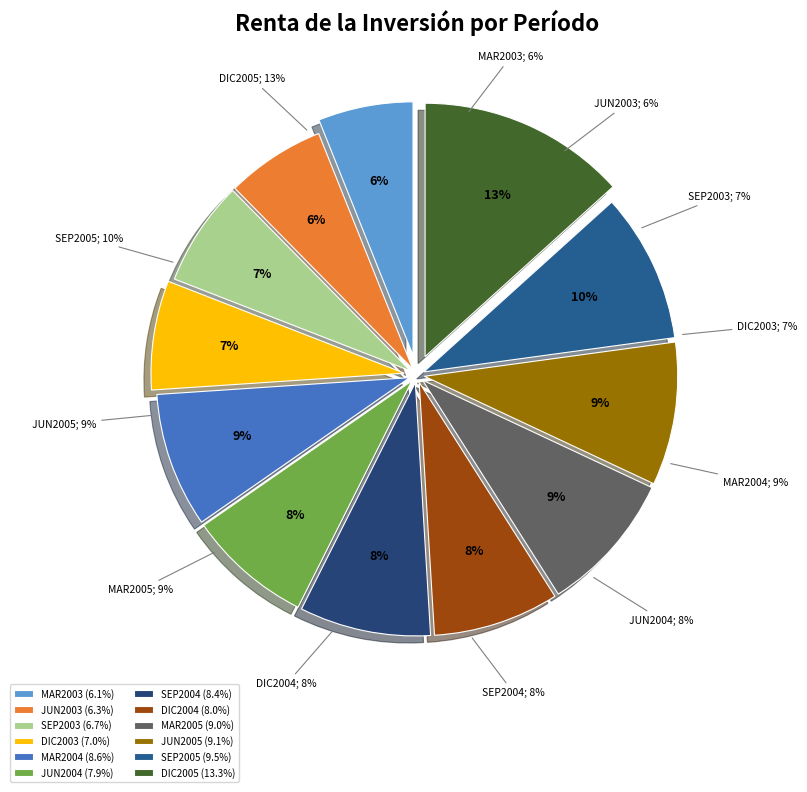

Which has a higher value, MAR2004 or DIC2005?

DIC2005